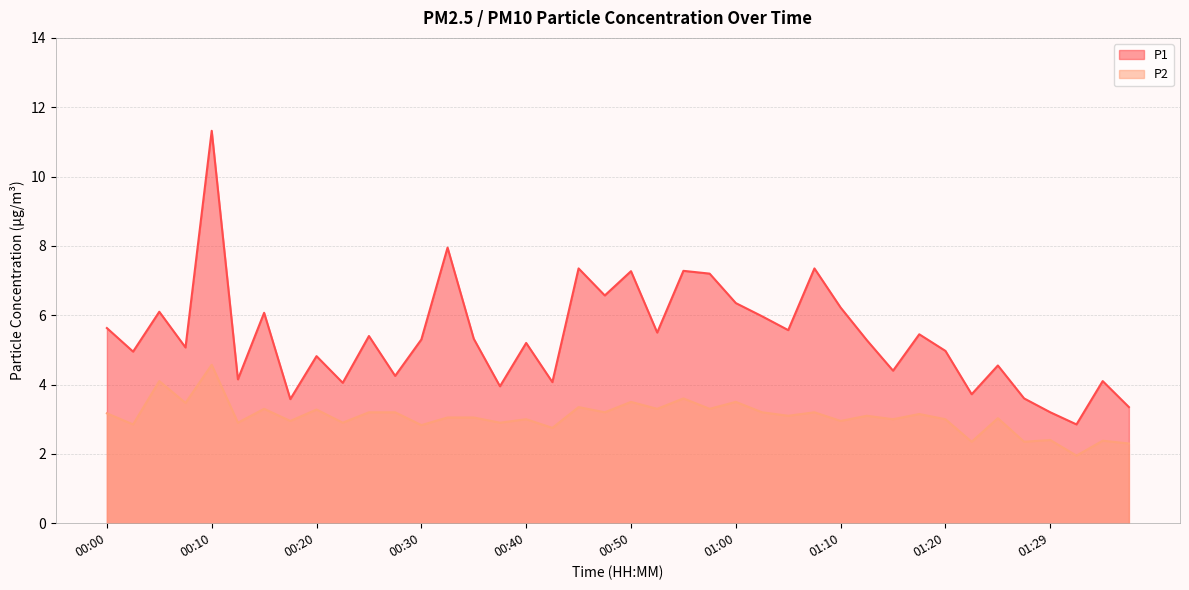

What are all the series names shown in the legend?

P1, P2